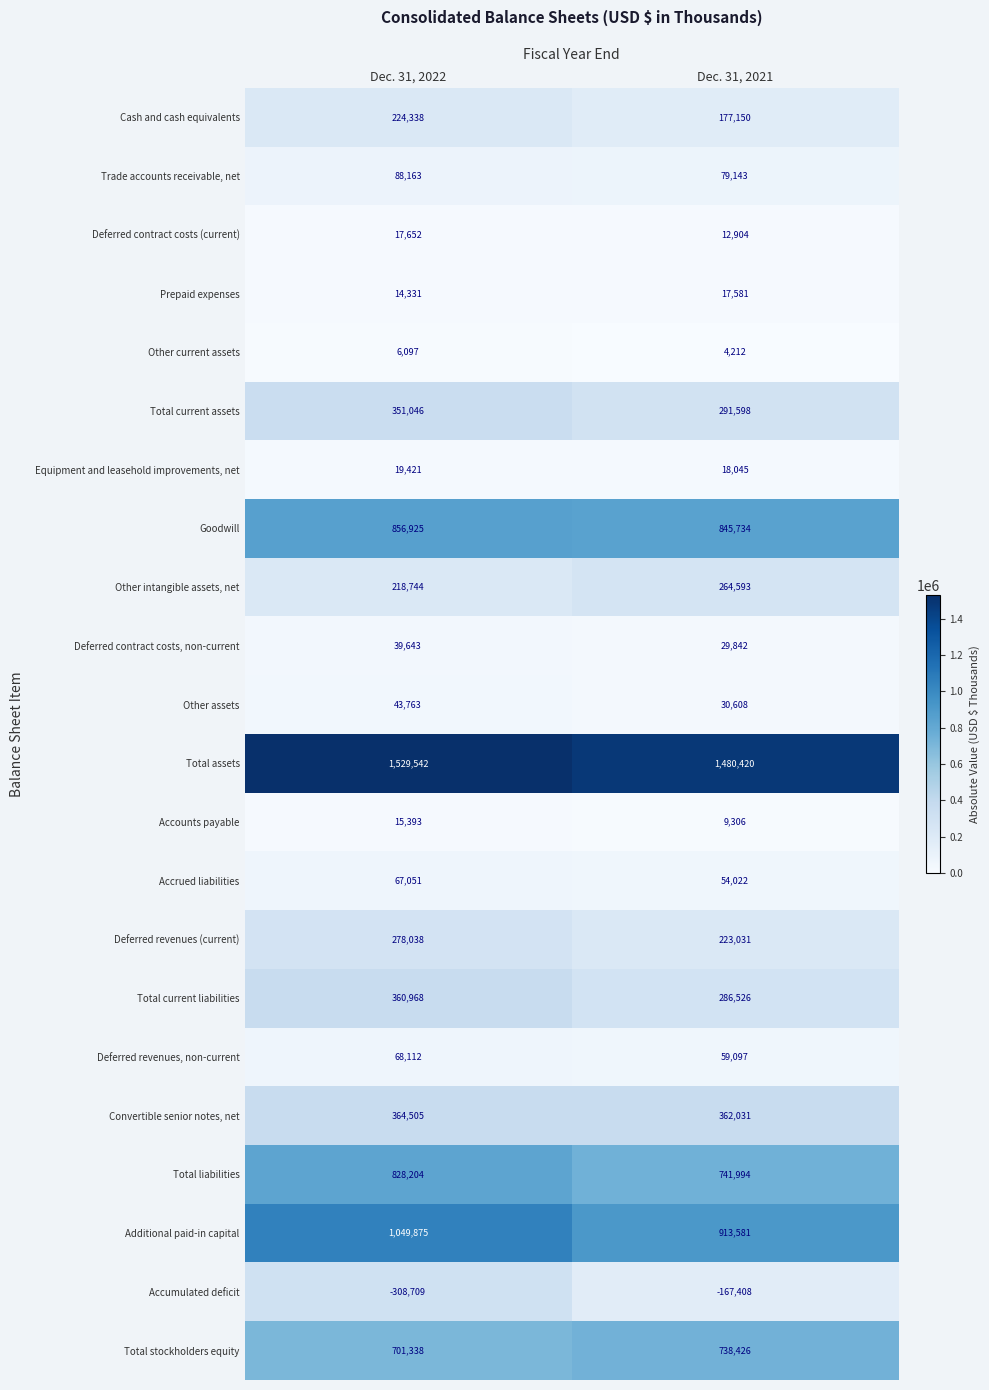

What is the difference between the maximum and minimum values in the Accounts payable series?

6087